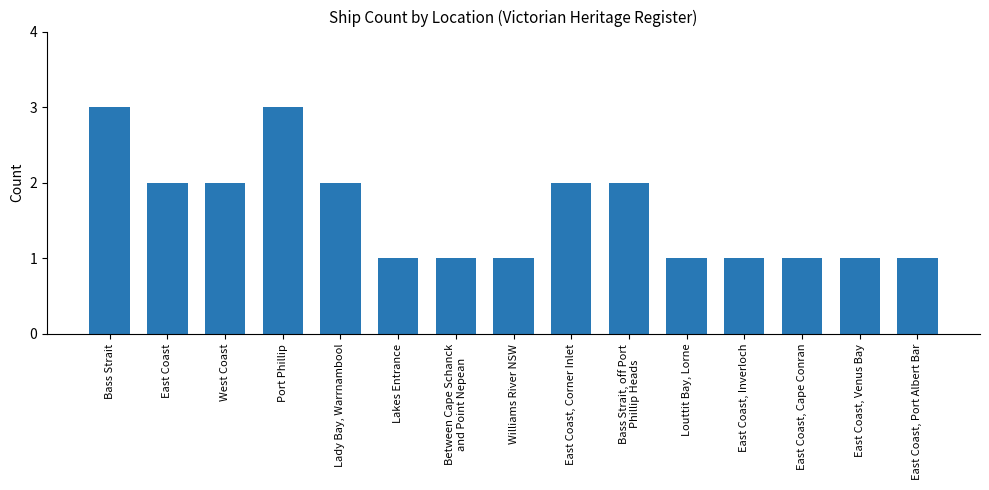

Reading left to right, transcribe all the data shown in this chart.

3	2	2	3	2	1	1	1	2	2	1	1	1	1	1